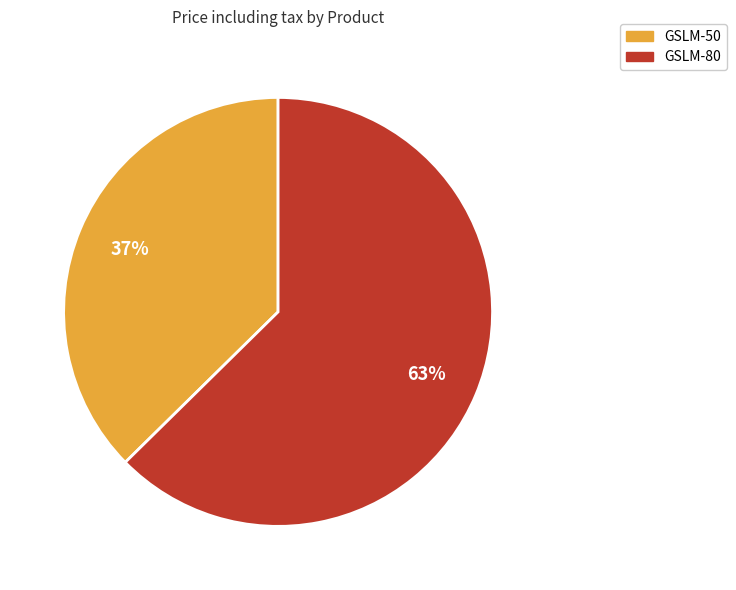

Rank the categories by value from highest to lowest.

GSLM-80, GSLM-50